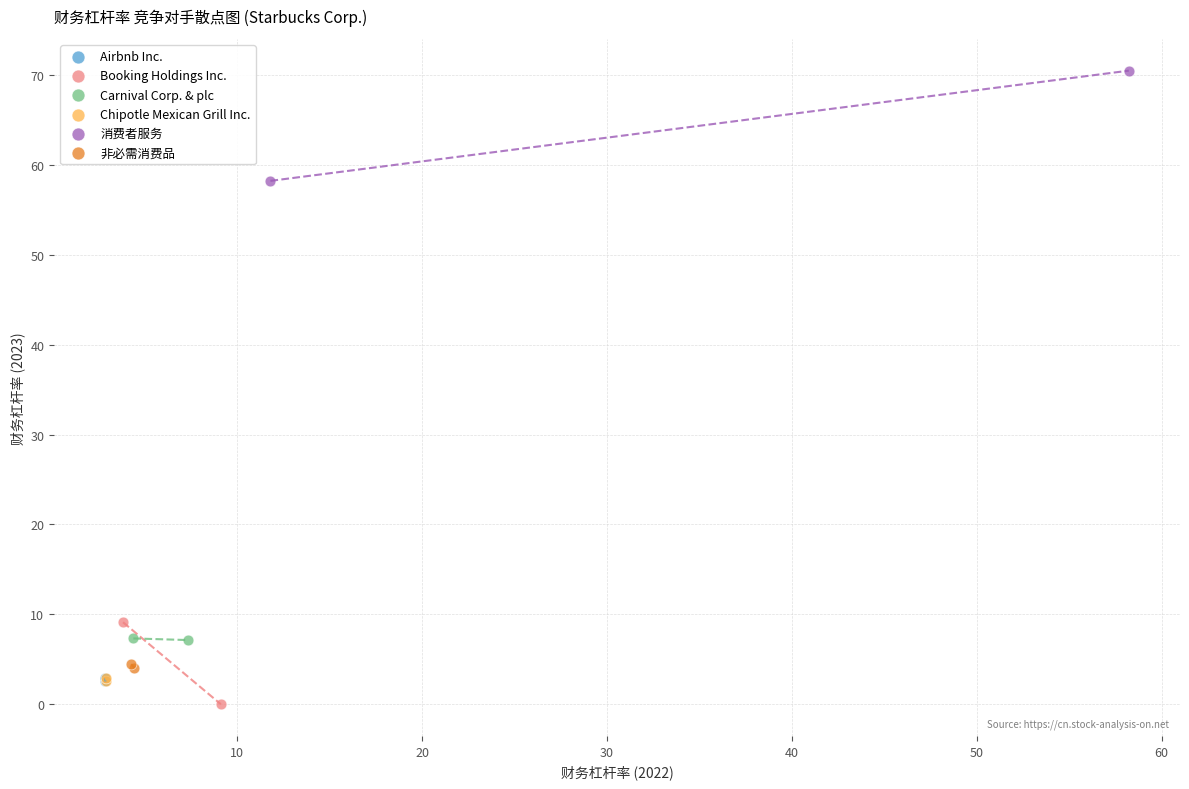

What are all the series names shown in the legend?

Airbnb Inc., Booking Holdings Inc., Carnival Corp. & plc, Chipotle Mexican Grill Inc., 消费者服务, 非必需消费品